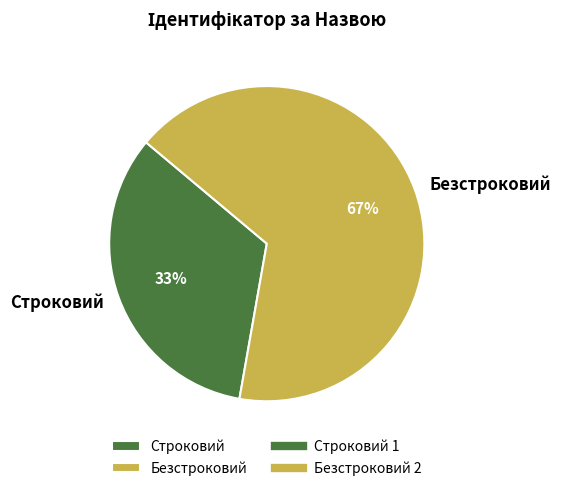

Approximately how many times larger is the value at Безстроковий compared to Строковий?

2.0